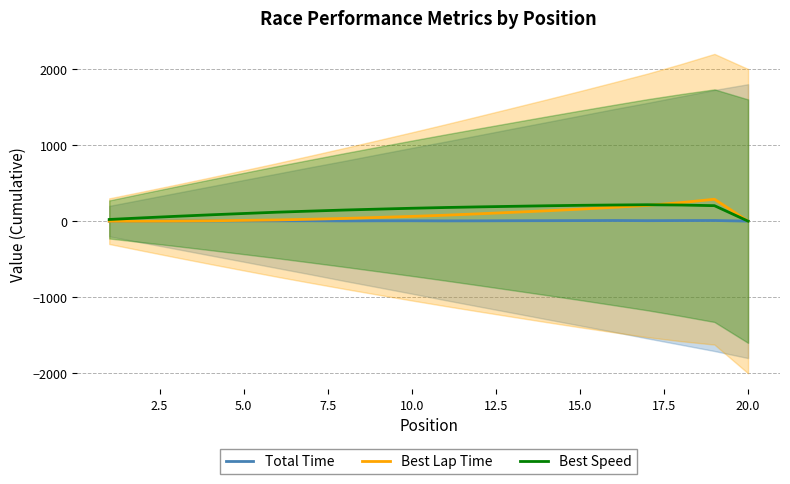

What is the maximum value for Best Lap Time?

287.9